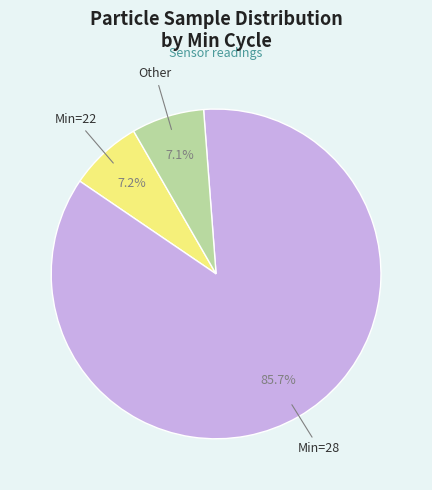

To the nearest percent, what is the average slice percentage?

33%